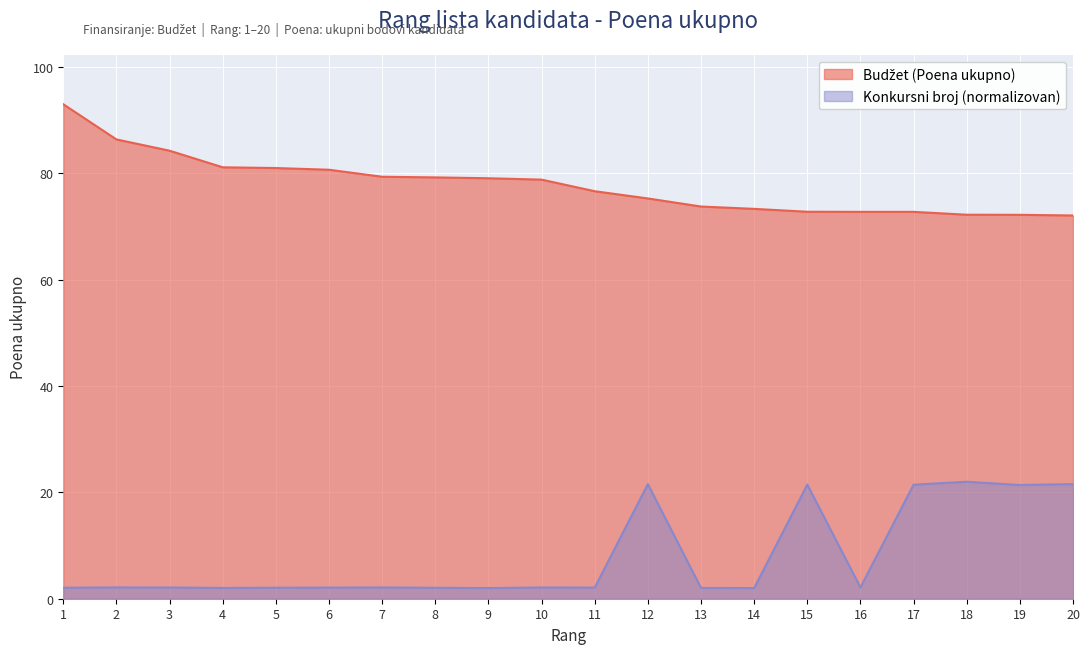

Which series has the largest range (max minus min)?

Budžet (Poena)